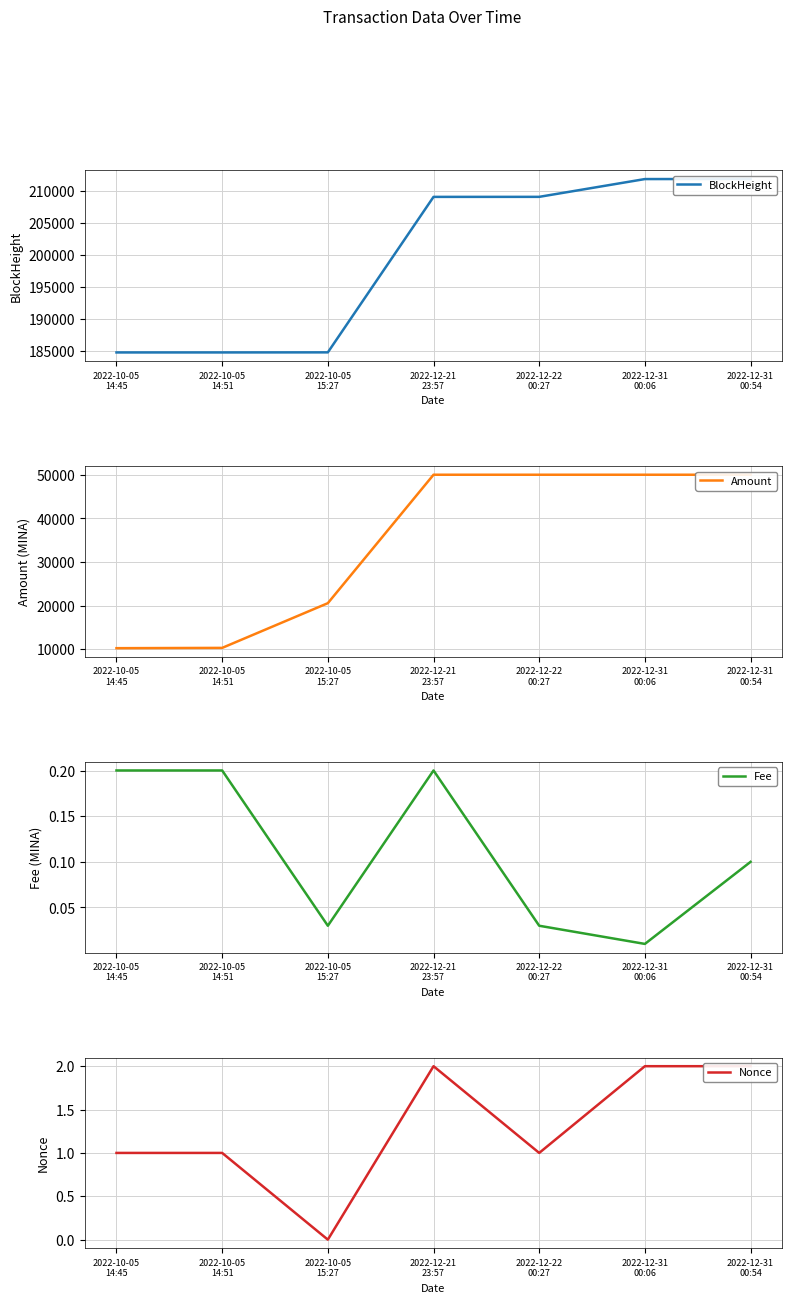

What is the spread (max minus min) of values at 2022-12-22
00:27?

209060.0